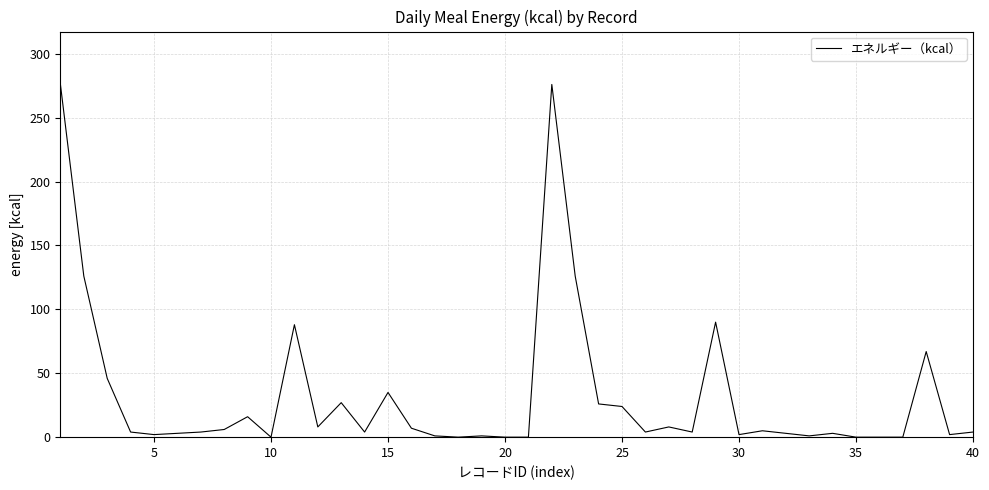

How many lines are shown in the chart?

1